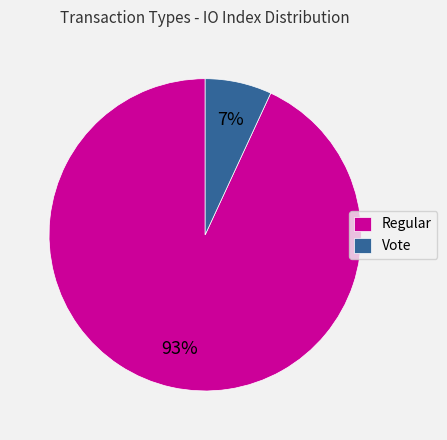

Do Regular and Vote together represent more than half of the pie?

Yes